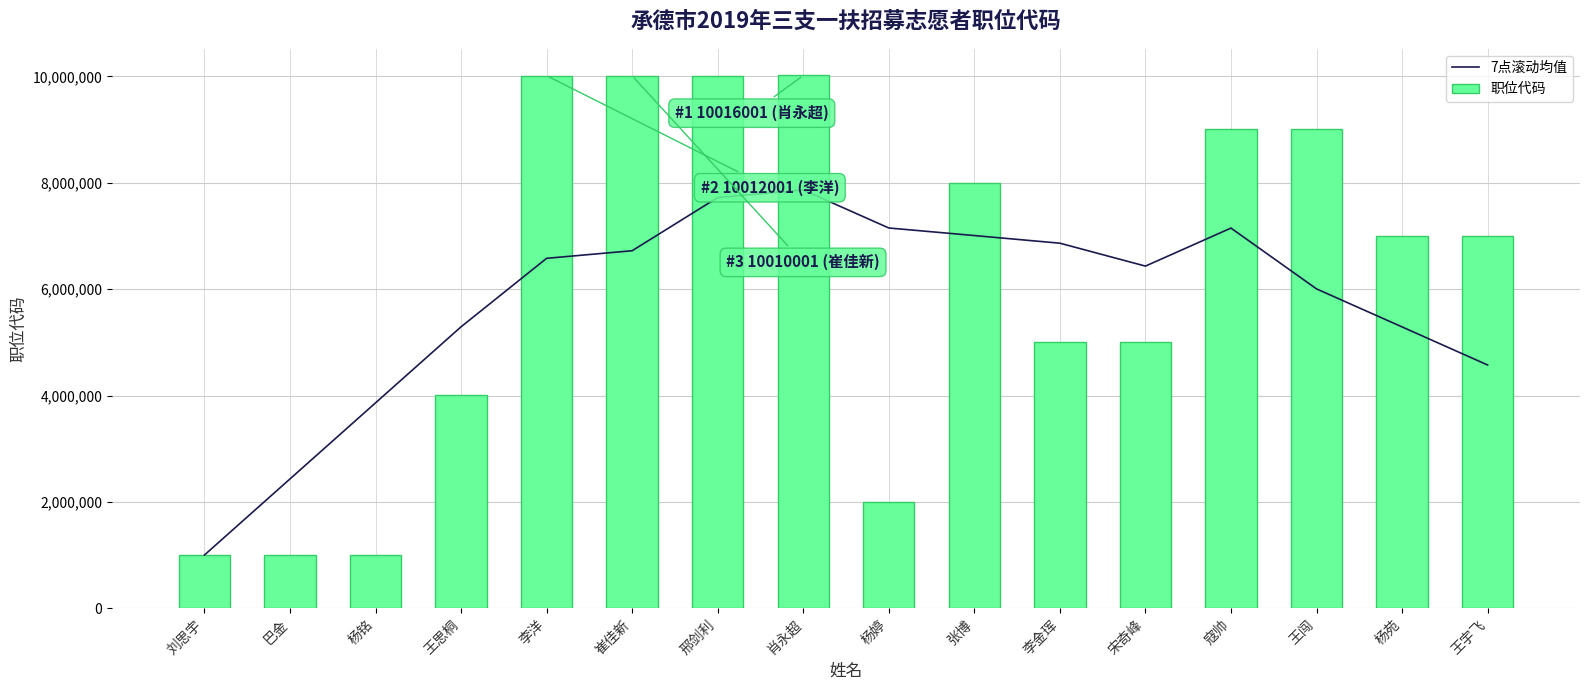

True or false: 7点滚动均值 has a value of 6863858.3 at 李金珲.

True